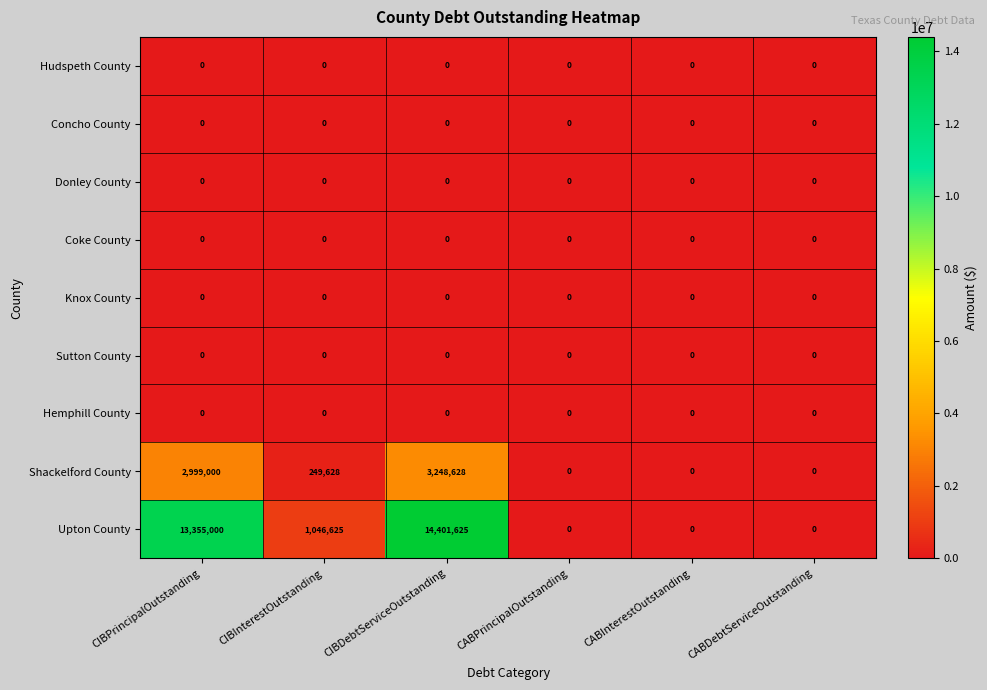

Which category has the highest value across all series?

CIBDebtServiceOutstanding